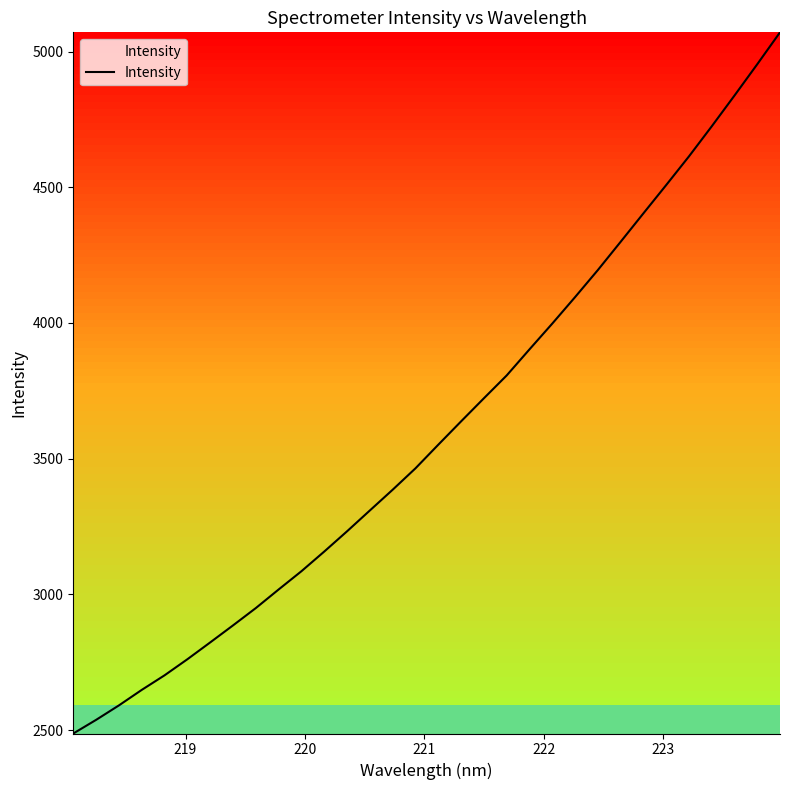

What is the greatest value displayed?

5070.9